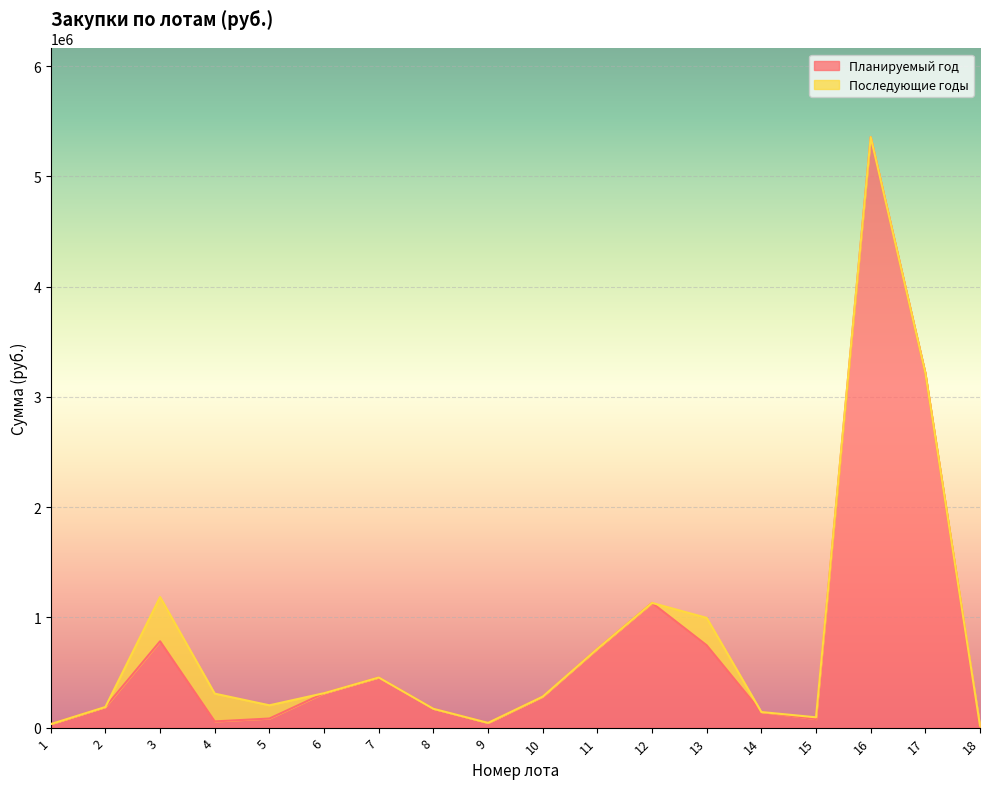

Is it true that the value at 18 is 7458.3?

True